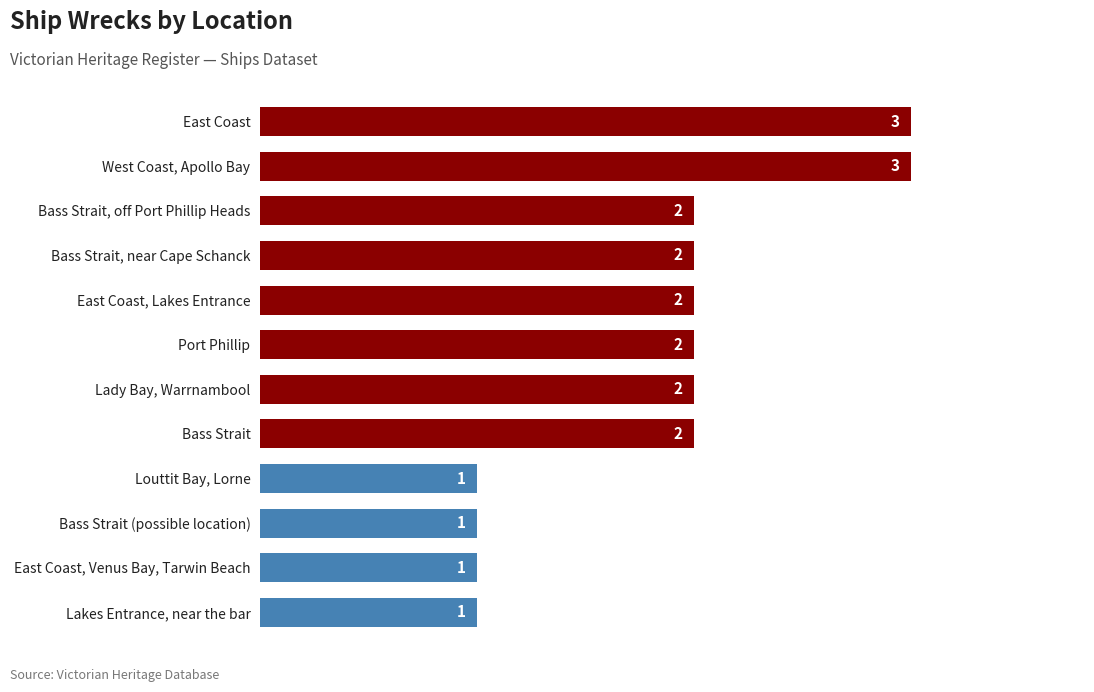

What is the ratio of the value at Port Phillip to the value at East Coast, Venus Bay, Tarwin Beach?

2.0